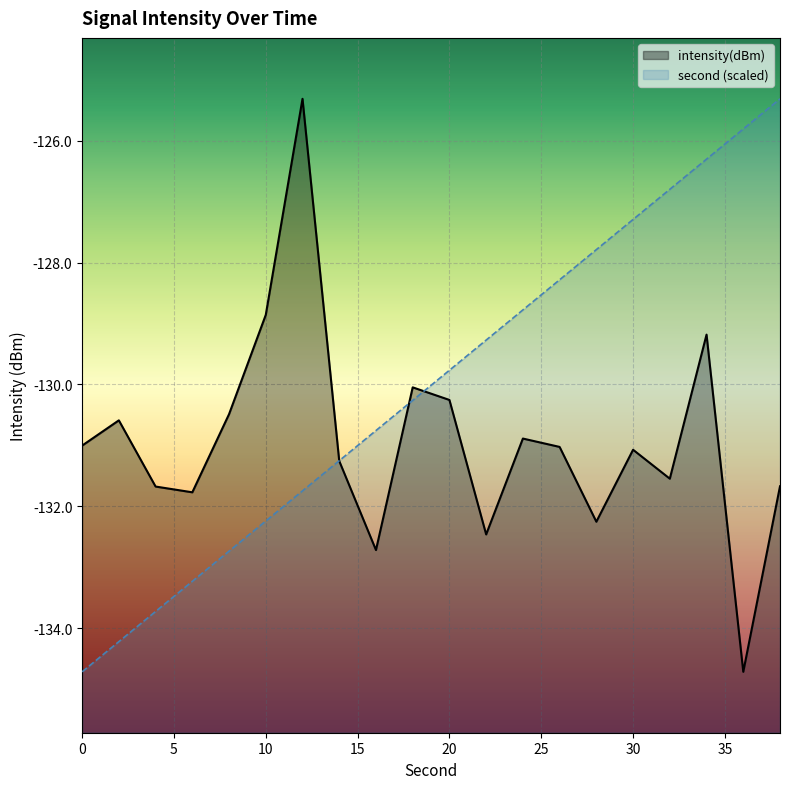

What is the difference between the maximum and second lowest values in the intensity(dBm) series?

7.4